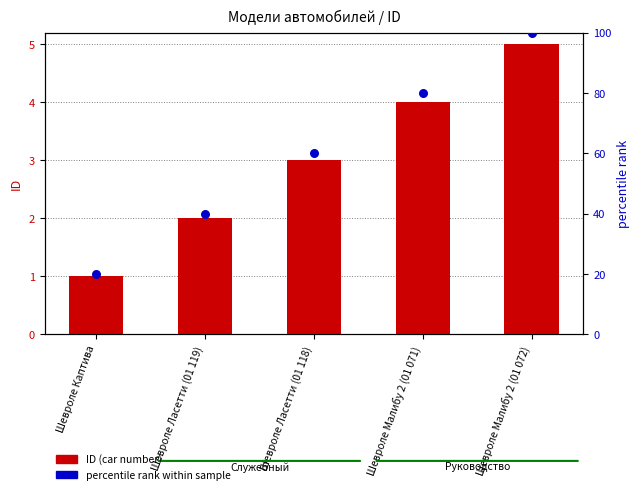

Which series has the largest total across all categories?

percentile rank within sample